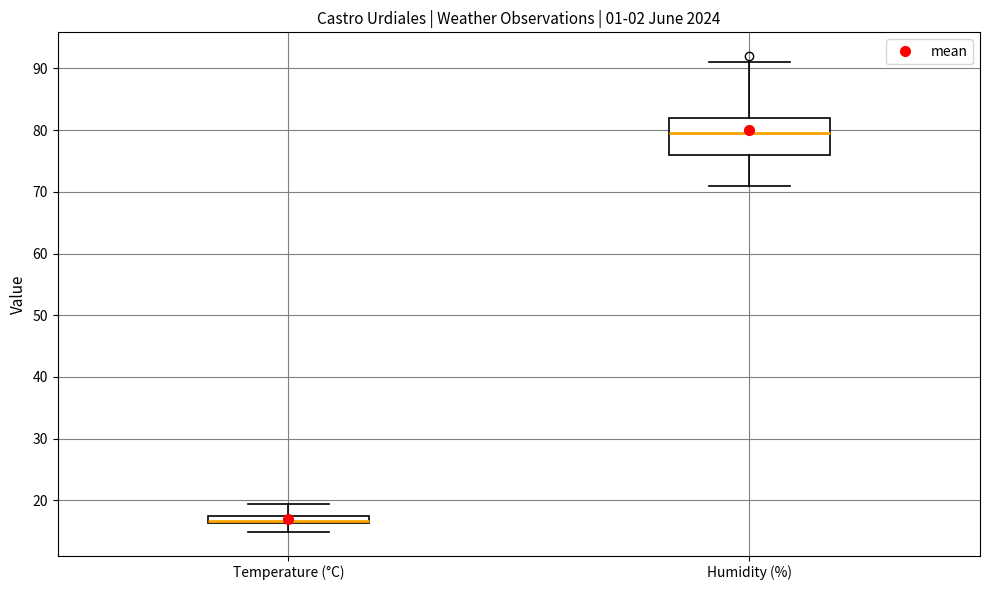

Where is the lower edge of the box for Humidity (%) on the y-axis? The values are not printed on the chart, so give them approximately, as read against the axis.

76